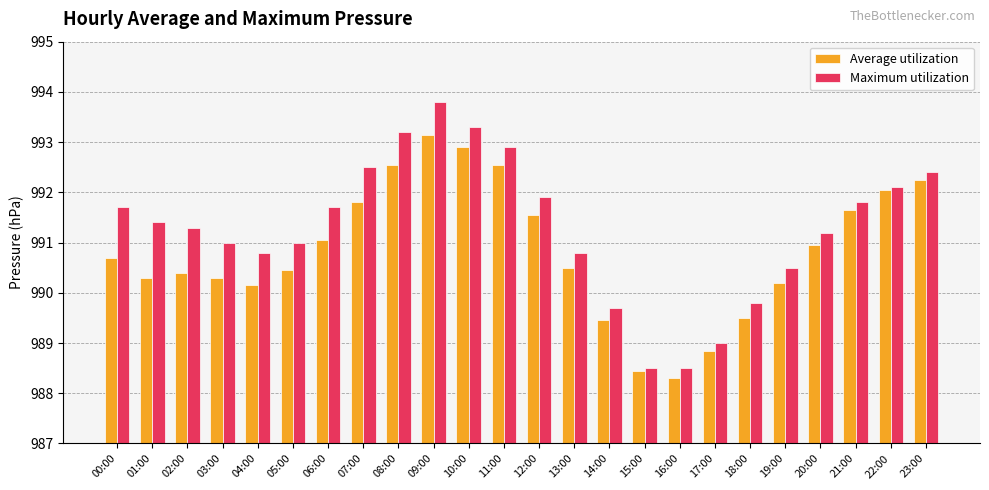

What is the approximate value of Maximum utilization at 09:00?

993.8